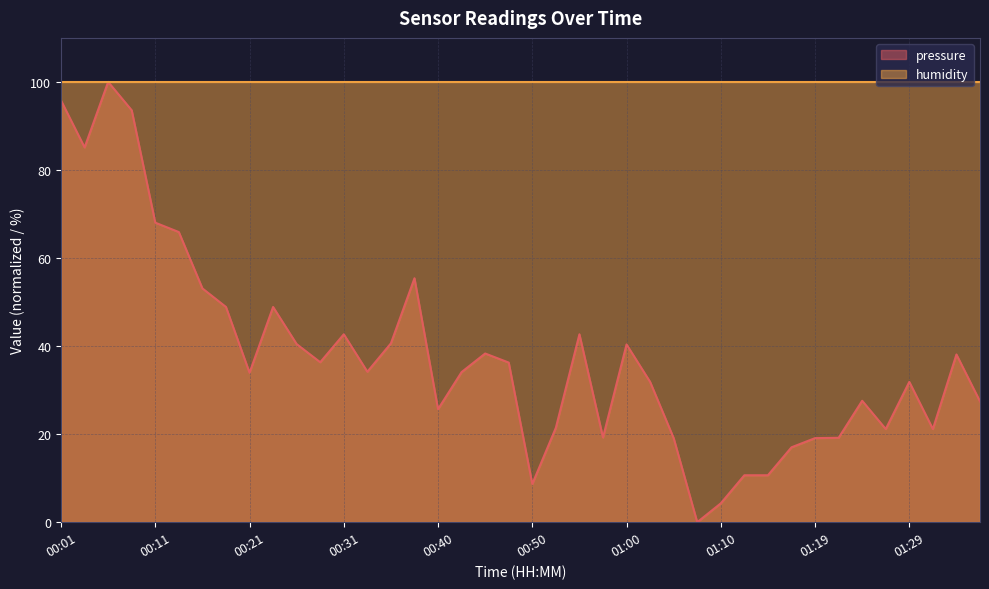

What value does the data have at 01:00?

40.4